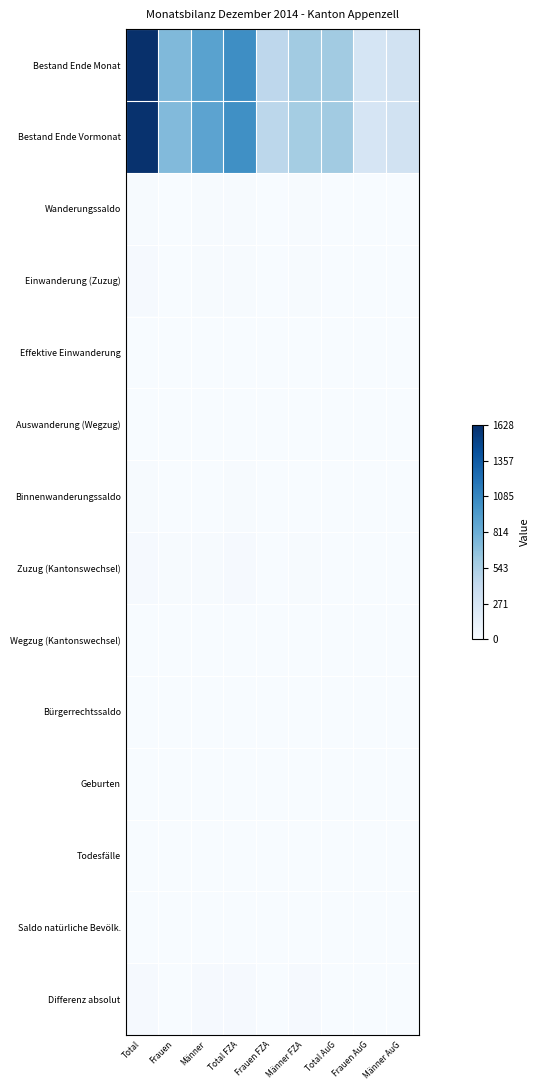

Count the number of categories in the chart.

9